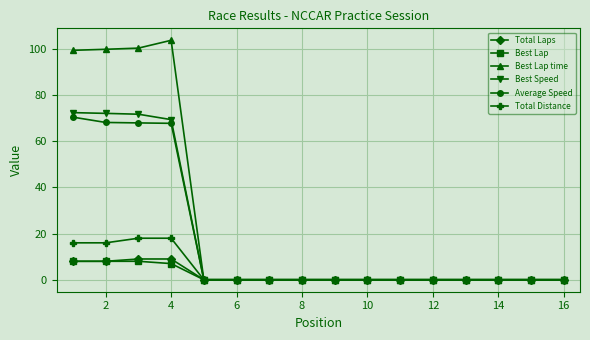

What is the difference between the maximum and minimum values in the Best Lap series?

8.0